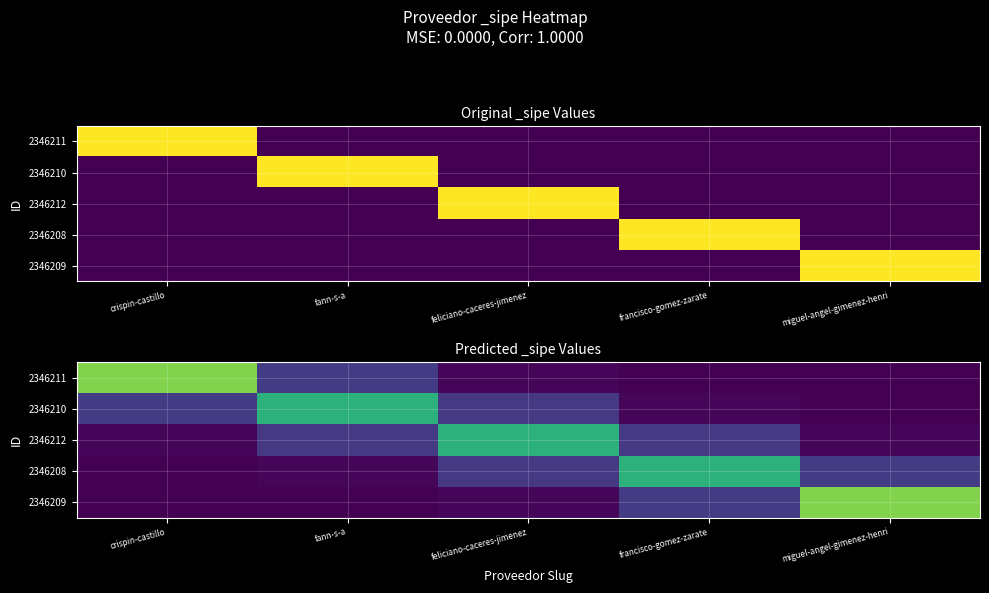

Which has a higher value, fann-s-a or francisco-gomez-zarate?

fann-s-a